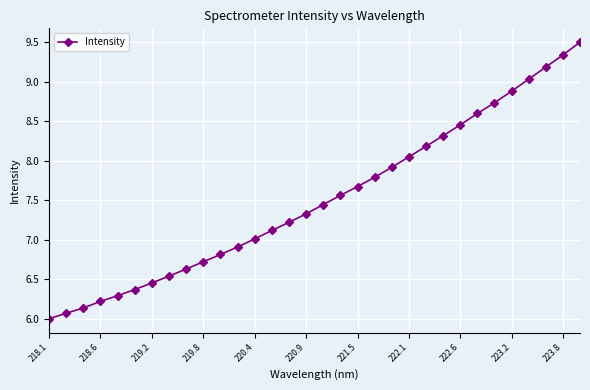

What is the maximum value shown in the chart?

9.5